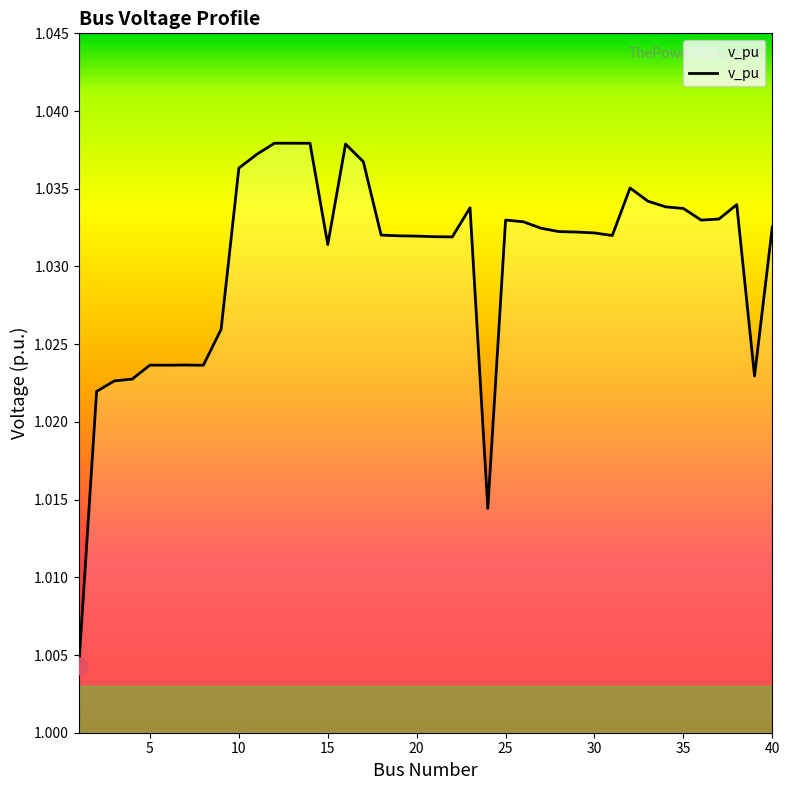

How many lines are shown in the chart?

1